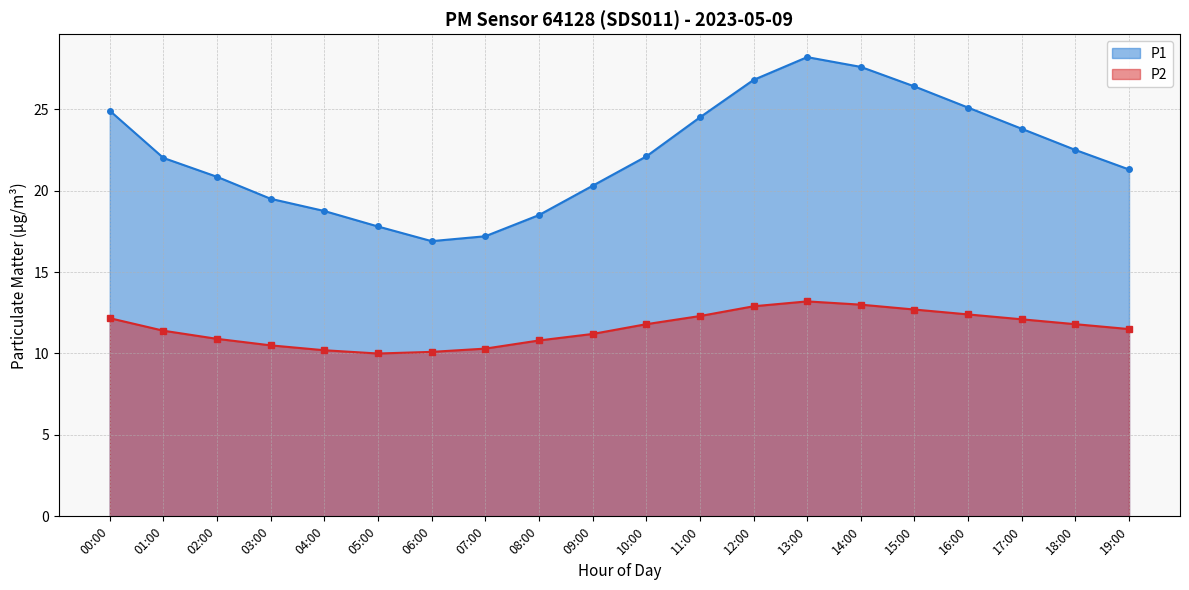

What is the minimum value shown in the chart?

10.0